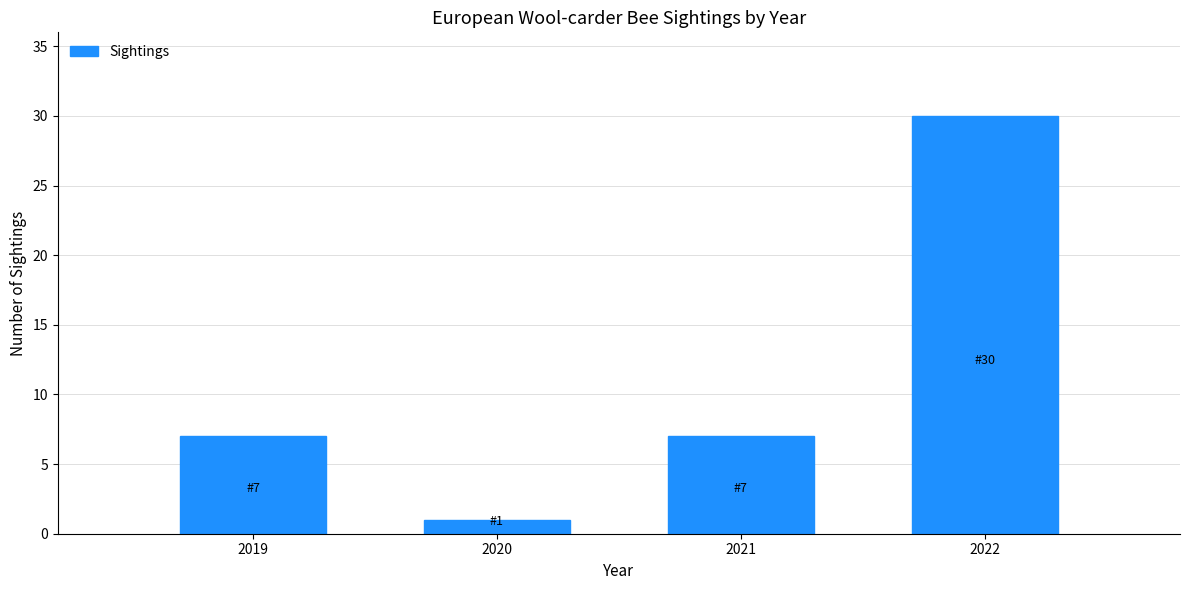

Reading left to right, extract all data points from this chart.

7	1	7	30